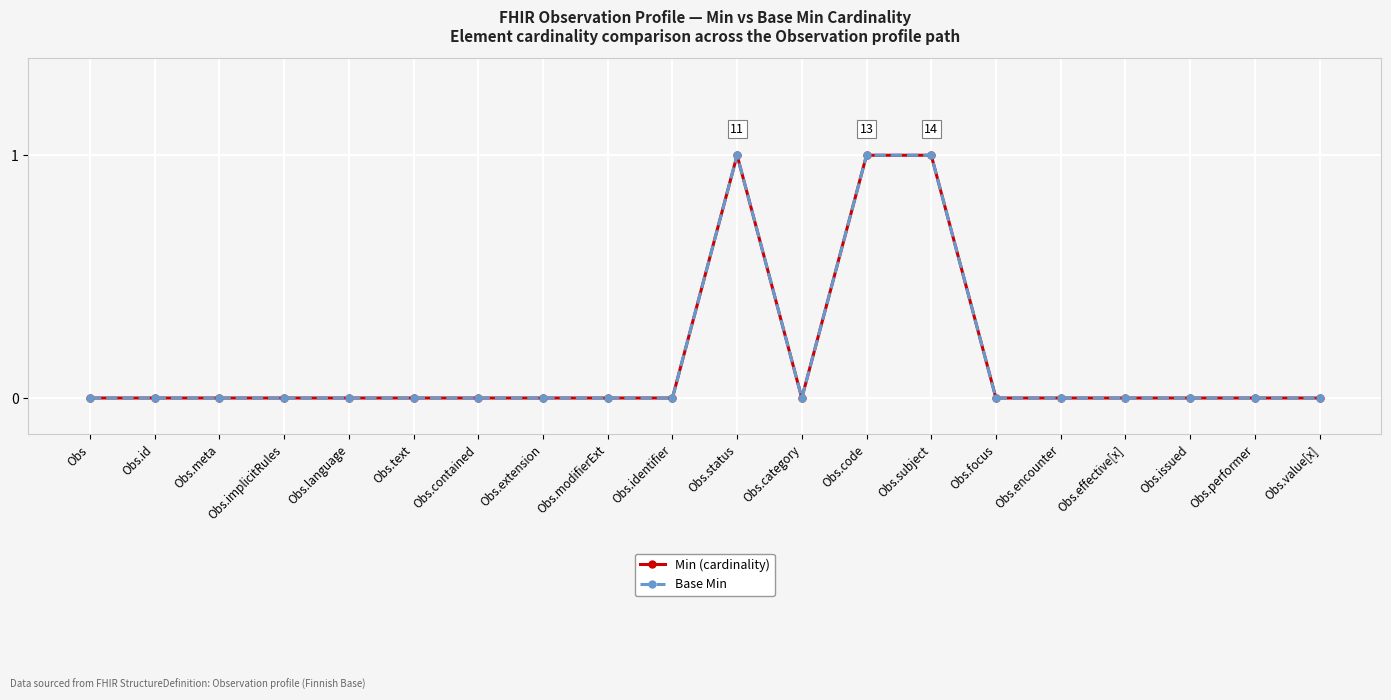

What is the highest value of the Base Min series?

1